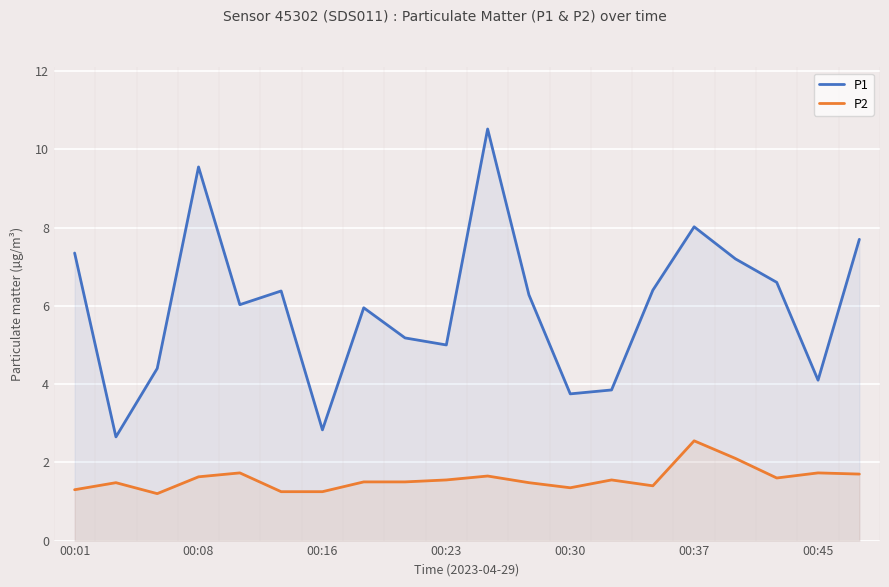

True or false: P2 and P1 intersect in this chart.

False